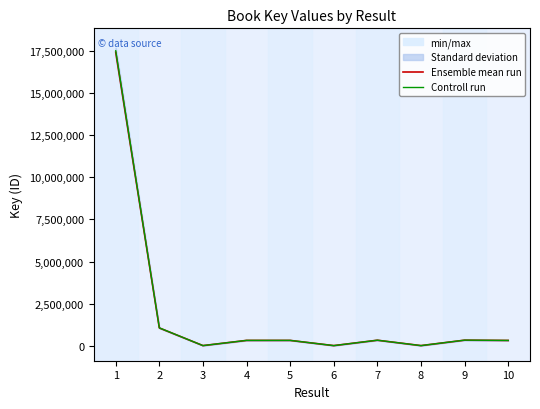

Reading left to right, extract all data points from this chart.

Ensemble mean run: 17430617.0	1053574.0	5953.0	314485.0	314549.0	5492.0	325051.0	5748.0	328715.0	311638.0
Controll run: 17517770.1	1058841.9	5982.8	316057.4	316121.7	5519.5	326676.3	5776.7	330358.6	313196.2